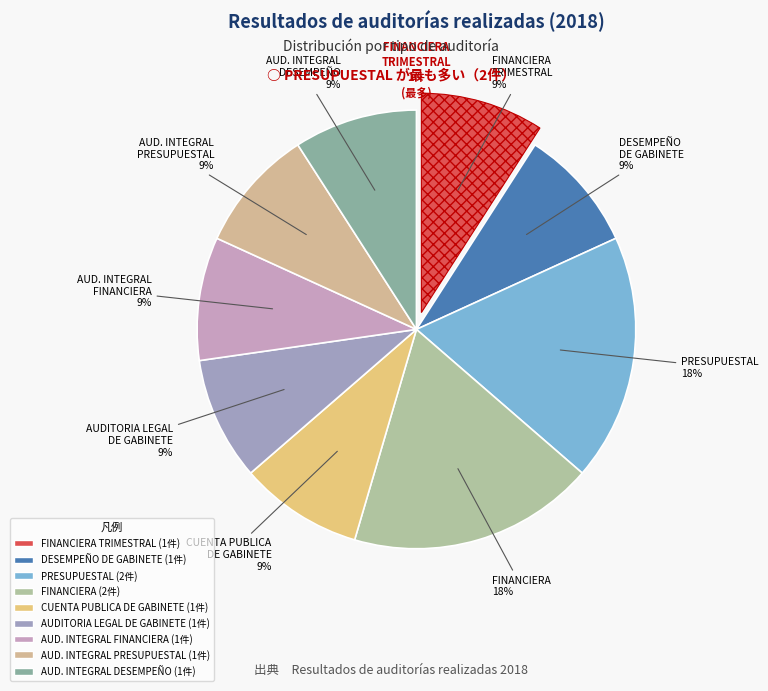

Which category has the smallest portion of the pie?

FINANCIERA TRIMESTRAL